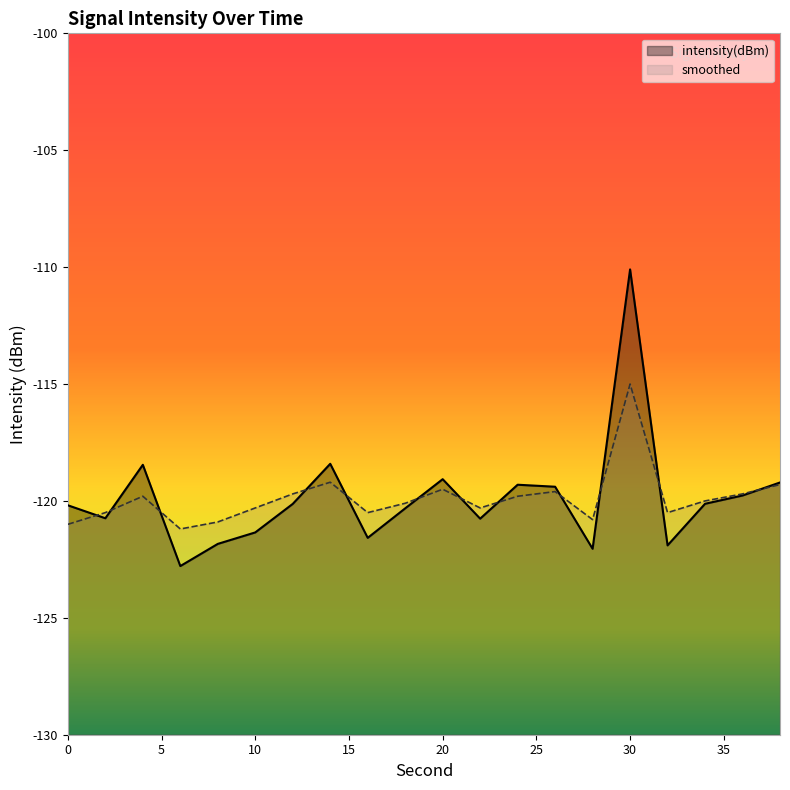

What is the highest value of the intensity(dBm) series?

-110.1